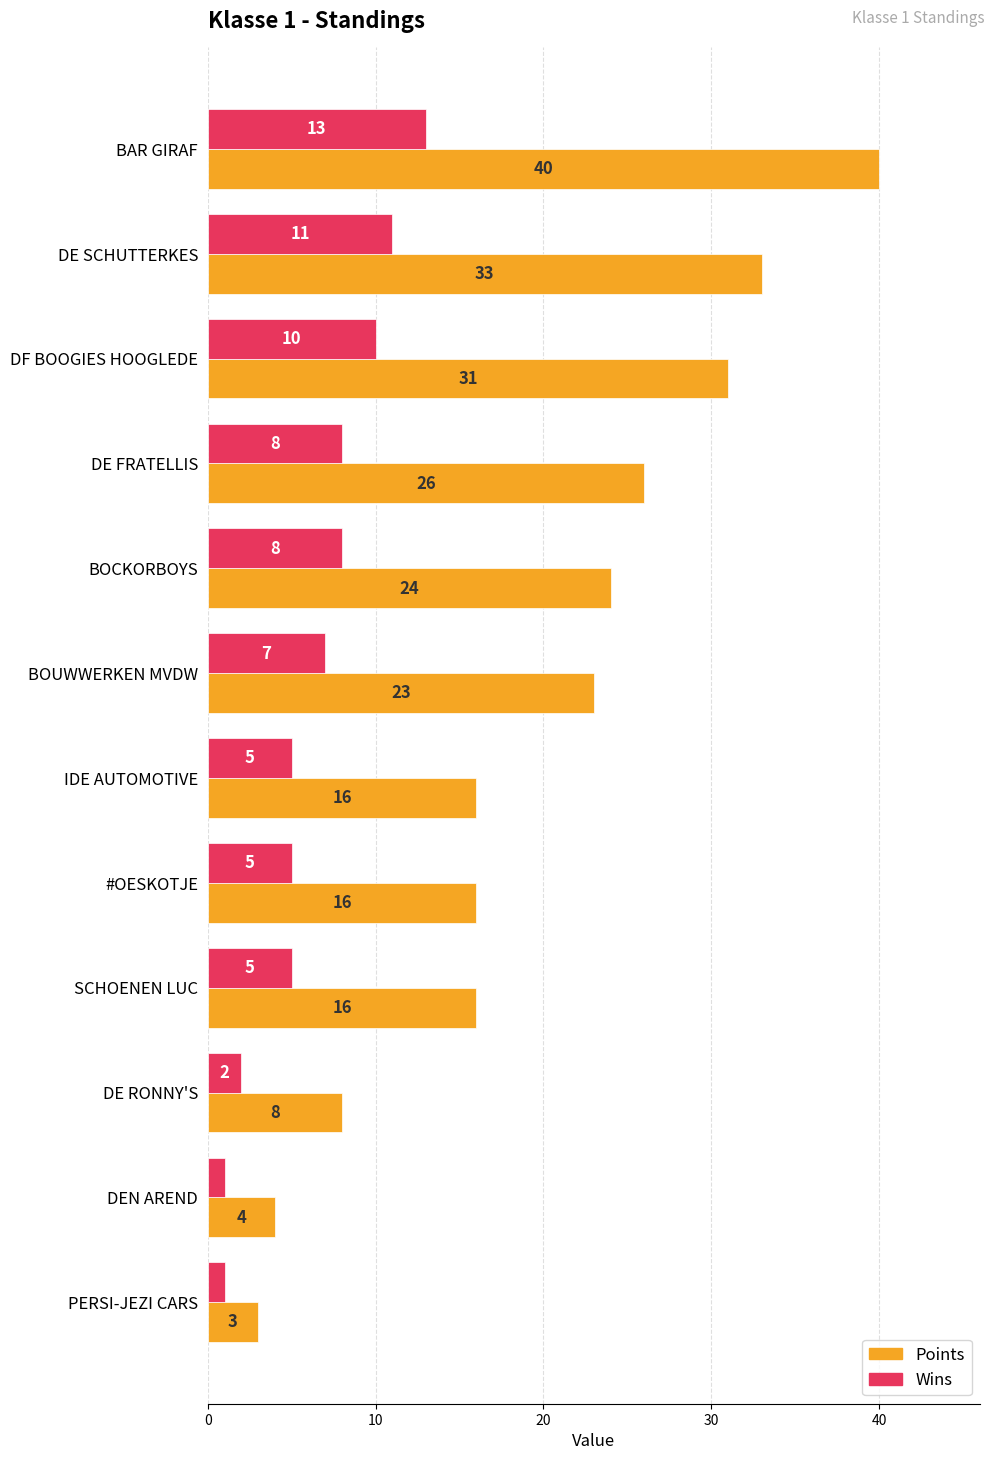

Is it true that Wins equals 2 at DE RONNY'S?

True